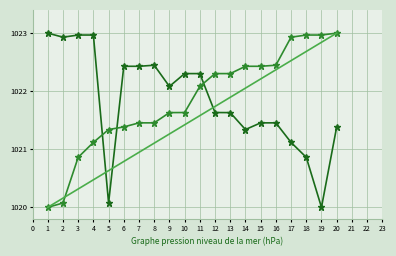

What is the spread (max minus min) of values at 14?

1.1